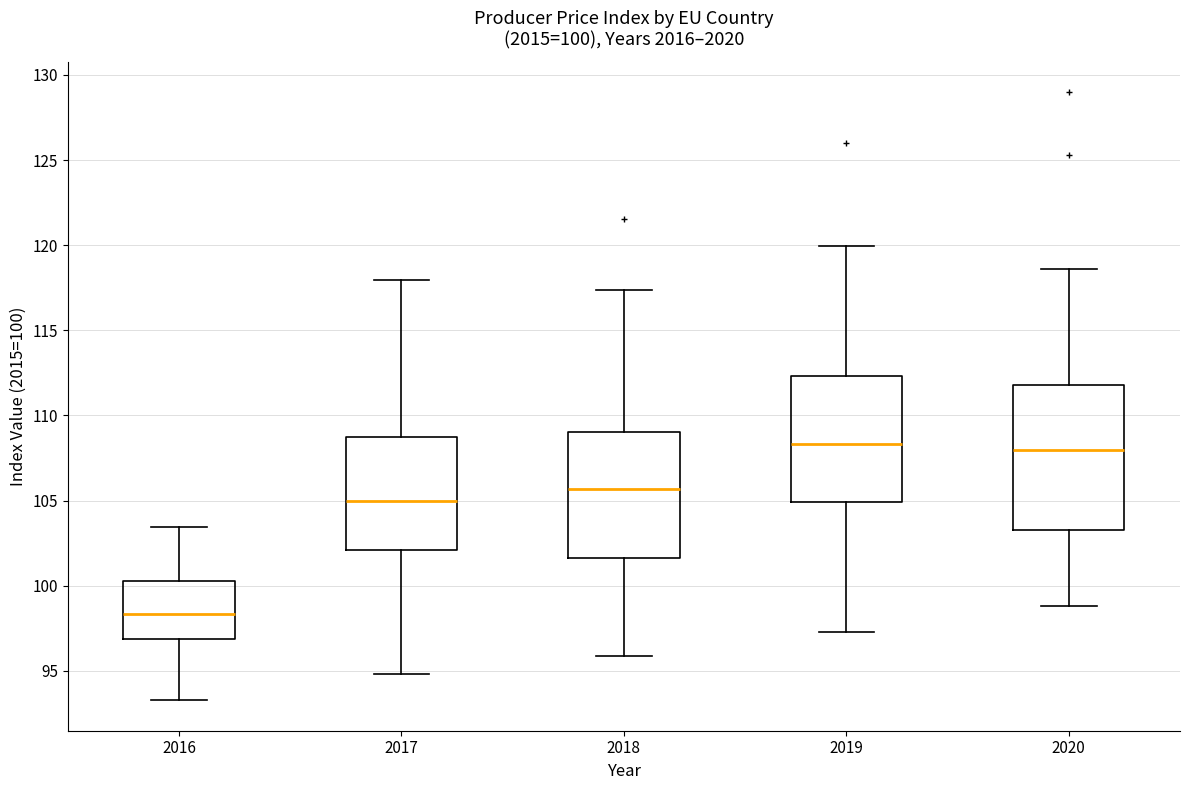

Comparing the boxes themselves (not the whiskers), which one is the tallest?

2020